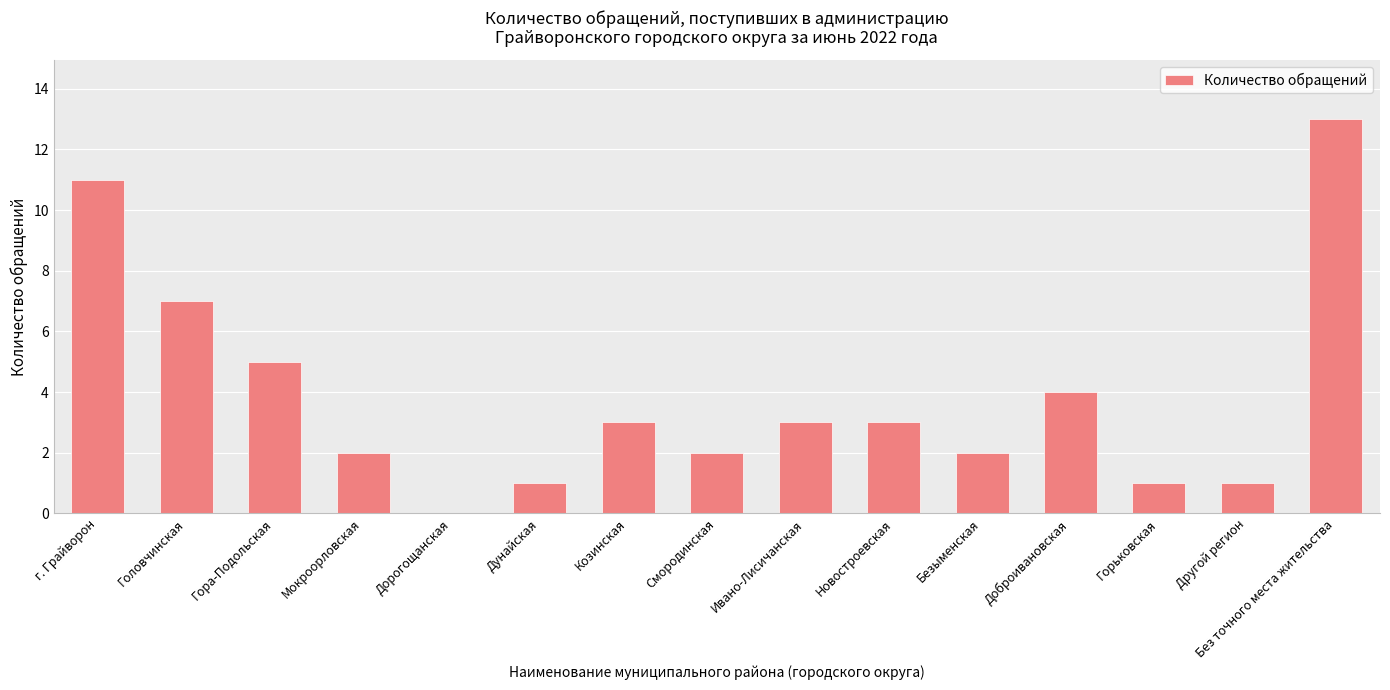

Reading left to right, extract all data points from this chart.

11	7	5	2	0	1	3	2	3	3	2	4	1	1	13